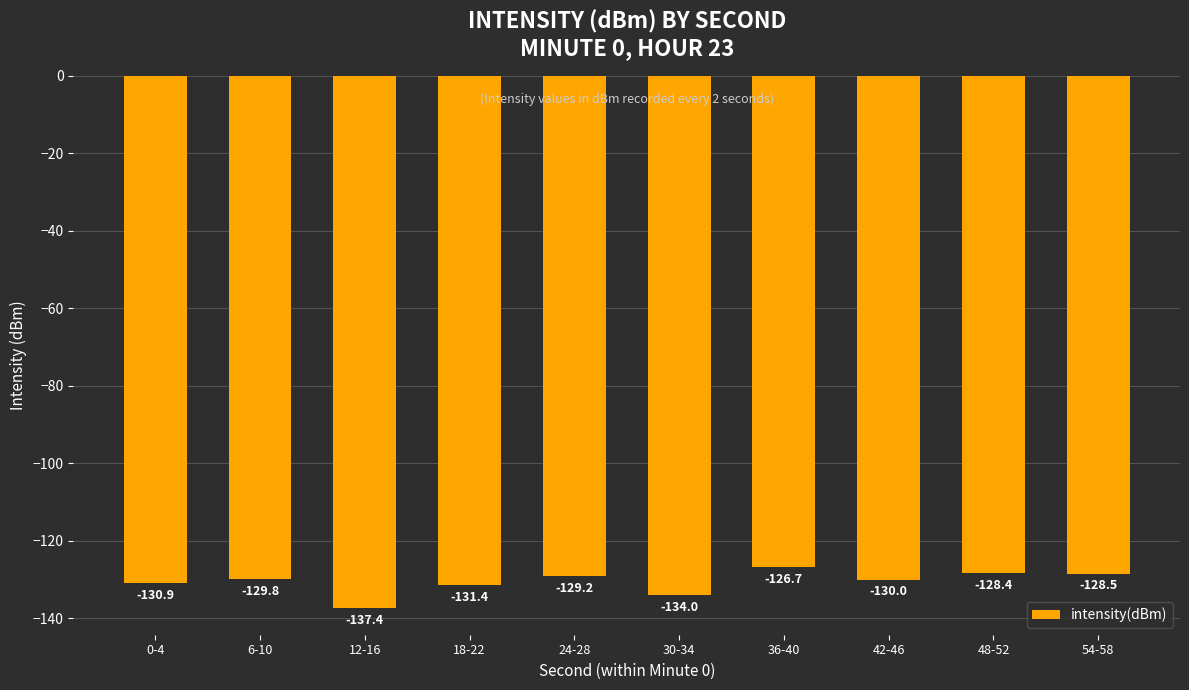

At which category does the chart reach its minimum across all series?

12-16